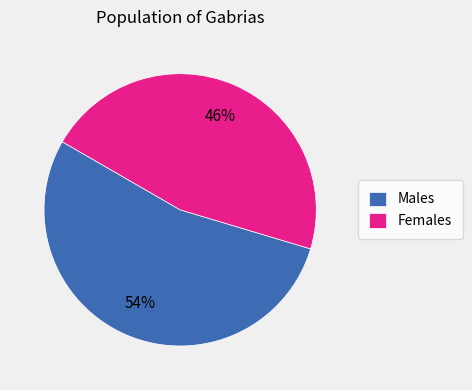

Between Males and Females, which is larger?

Males